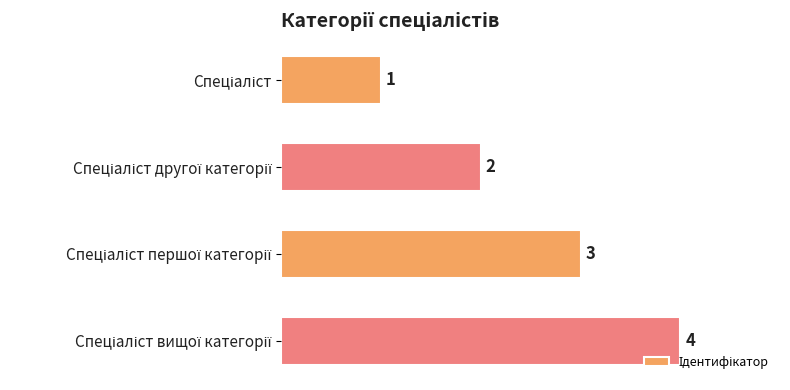

What is the value of the 1st bar from the top?

1